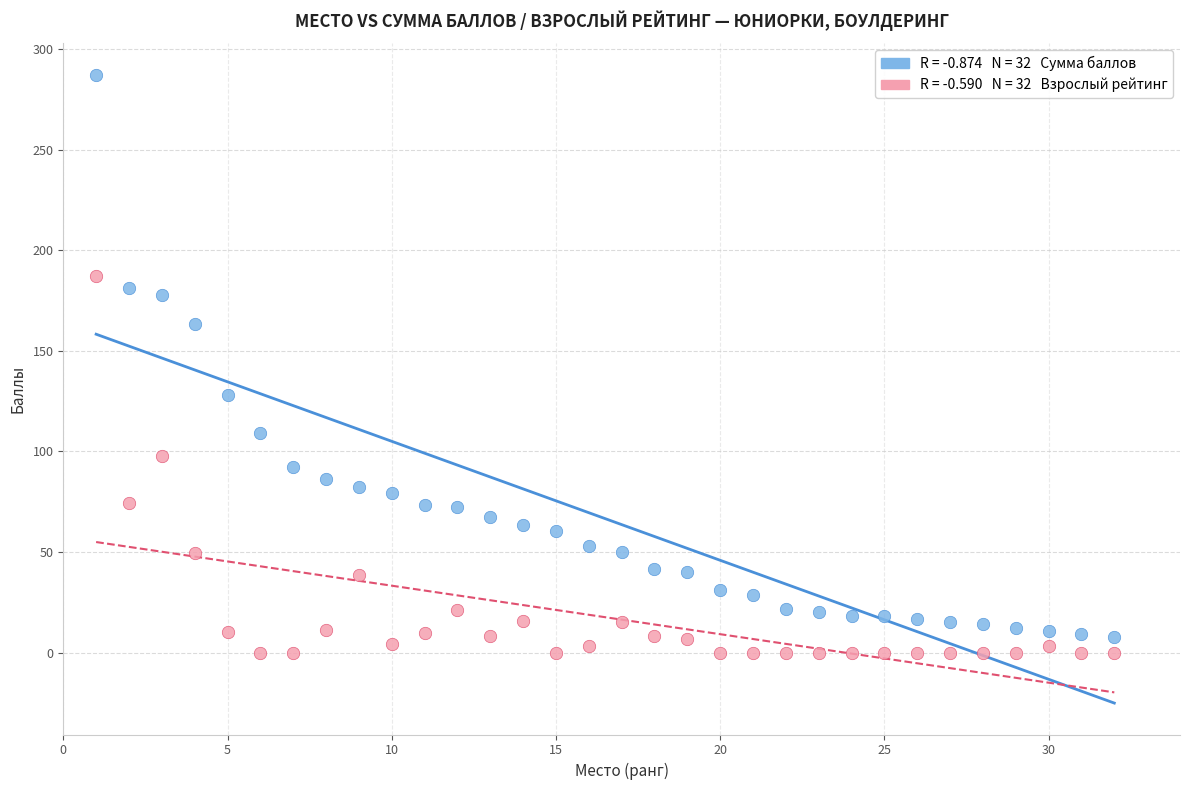

Across all data points, what is the range of X values (max minus min)?

31.0